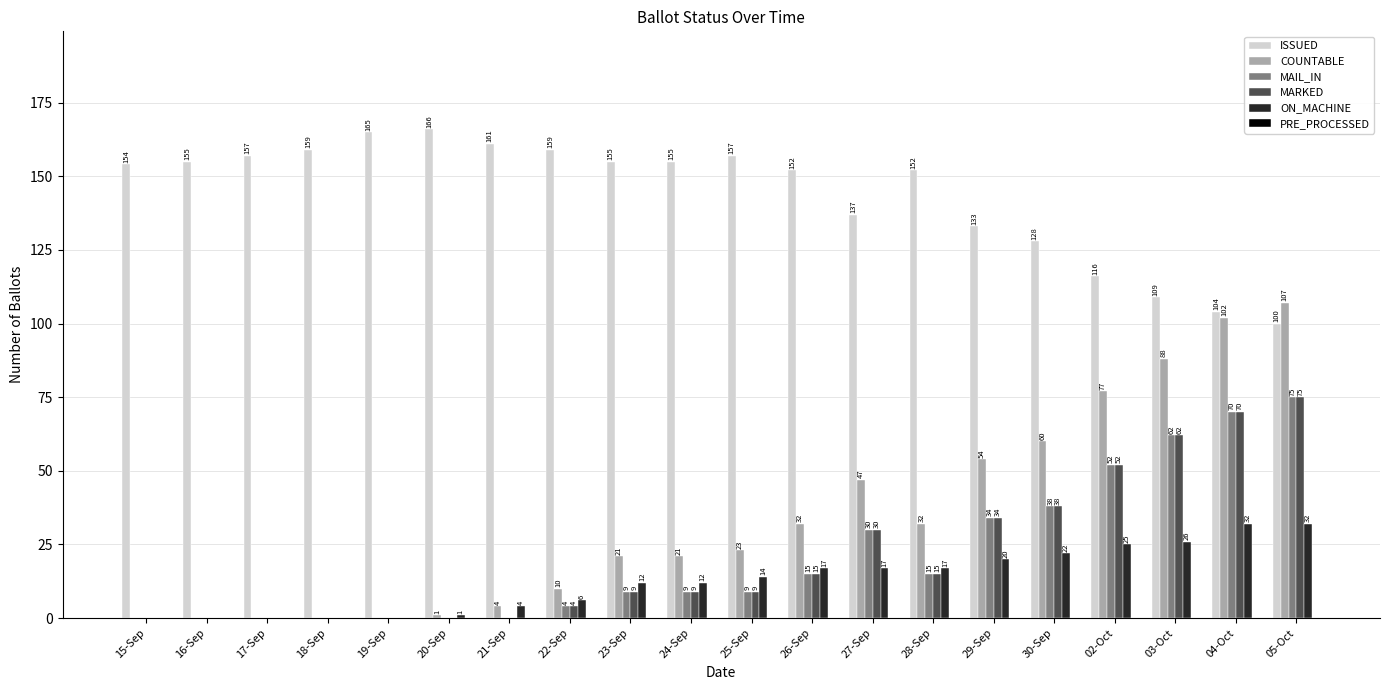

Reading left to right, transcribe all the data shown in this chart.

ISSUED: 15-Sep=154	16-Sep=155	17-Sep=157	18-Sep=159	19-Sep=165	20-Sep=166	21-Sep=161	22-Sep=159	23-Sep=155	24-Sep=155	25-Sep=157	26-Sep=152	27-Sep=137	28-Sep=152	29-Sep=133	30-Sep=128	02-Oct=116	03-Oct=109	04-Oct=104	05-Oct=100
COUNTABLE: 15-Sep=0	16-Sep=0	17-Sep=0	18-Sep=0	19-Sep=0	20-Sep=1	21-Sep=4	22-Sep=10	23-Sep=21	24-Sep=21	25-Sep=23	26-Sep=32	27-Sep=47	28-Sep=32	29-Sep=54	30-Sep=60	02-Oct=77	03-Oct=88	04-Oct=102	05-Oct=107
MAIL_IN: 15-Sep=0	16-Sep=0	17-Sep=0	18-Sep=0	19-Sep=0	20-Sep=0	21-Sep=0	22-Sep=4	23-Sep=9	24-Sep=9	25-Sep=9	26-Sep=15	27-Sep=30	28-Sep=15	29-Sep=34	30-Sep=38	02-Oct=52	03-Oct=62	04-Oct=70	05-Oct=75
MARKED: 15-Sep=0	16-Sep=0	17-Sep=0	18-Sep=0	19-Sep=0	20-Sep=0	21-Sep=0	22-Sep=4	23-Sep=9	24-Sep=9	25-Sep=9	26-Sep=15	27-Sep=30	28-Sep=15	29-Sep=34	30-Sep=38	02-Oct=52	03-Oct=62	04-Oct=70	05-Oct=75
ON_MACHINE: 15-Sep=0	16-Sep=0	17-Sep=0	18-Sep=0	19-Sep=0	20-Sep=1	21-Sep=4	22-Sep=6	23-Sep=12	24-Sep=12	25-Sep=14	26-Sep=17	27-Sep=17	28-Sep=17	29-Sep=20	30-Sep=22	02-Oct=25	03-Oct=26	04-Oct=32	05-Oct=32